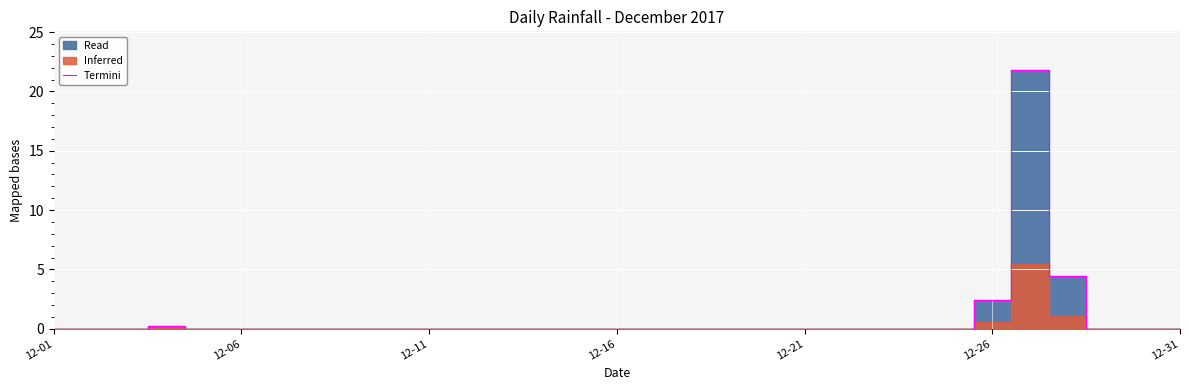

What is the highest value of the Termini series?

21.8